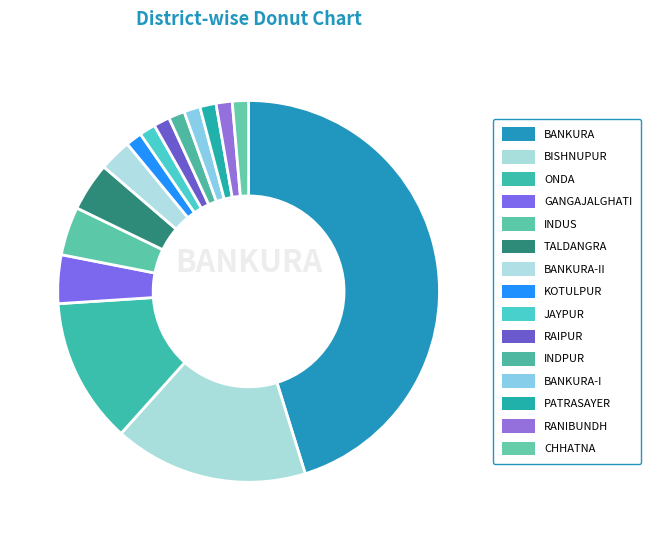

True or false: KOTULPUR accounts for 1% of the total.

True